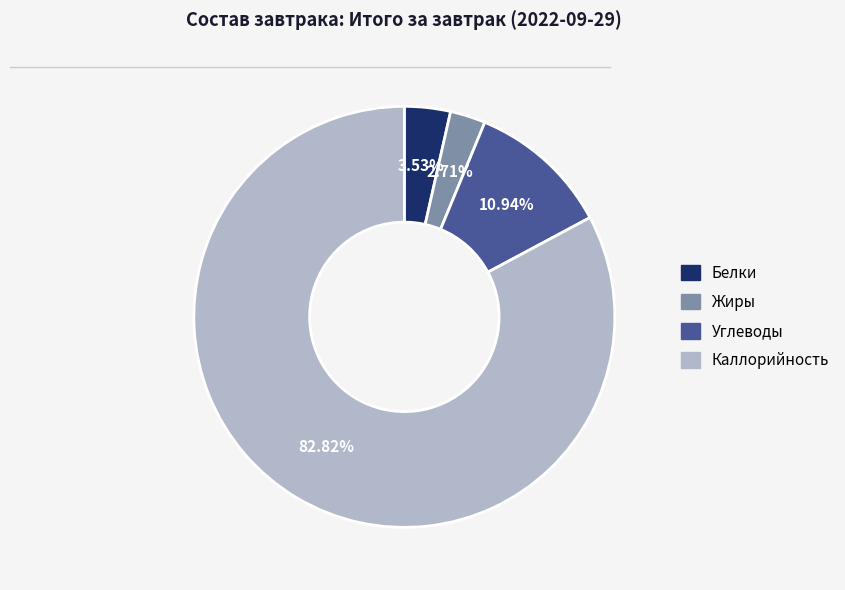

Rank the categories by value from highest to lowest.

Каллорийность, Углеводы, Белки, Жиры